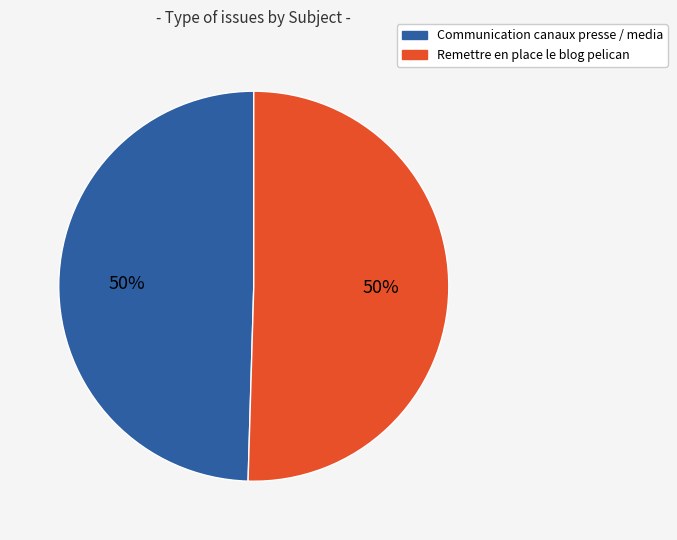

Approximately how many times larger is the value at Communication canaux presse / media compared to Remettre en place le blog pelican?

1.0